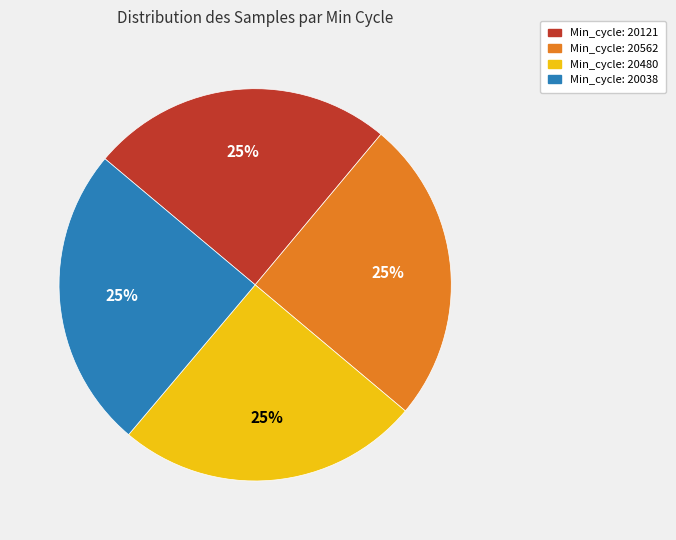

To the nearest percent, what is the average slice percentage?

25%